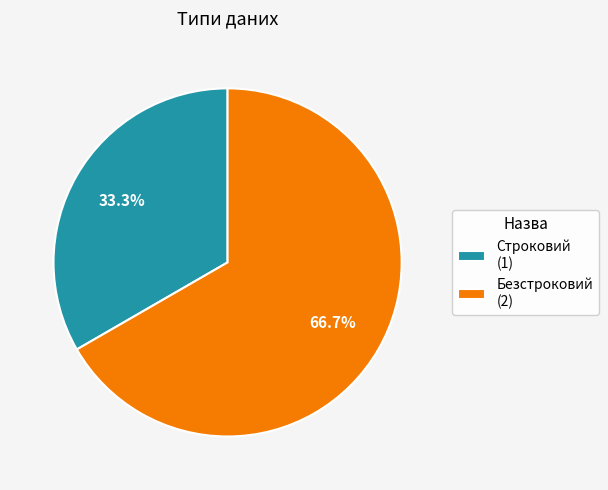

What percentage is the Безстроковий slice, to the nearest percent?

67%